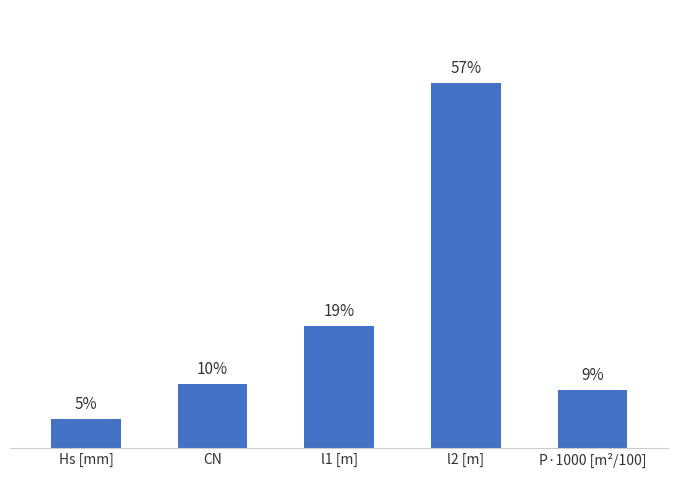

Are the bars horizontal?

No